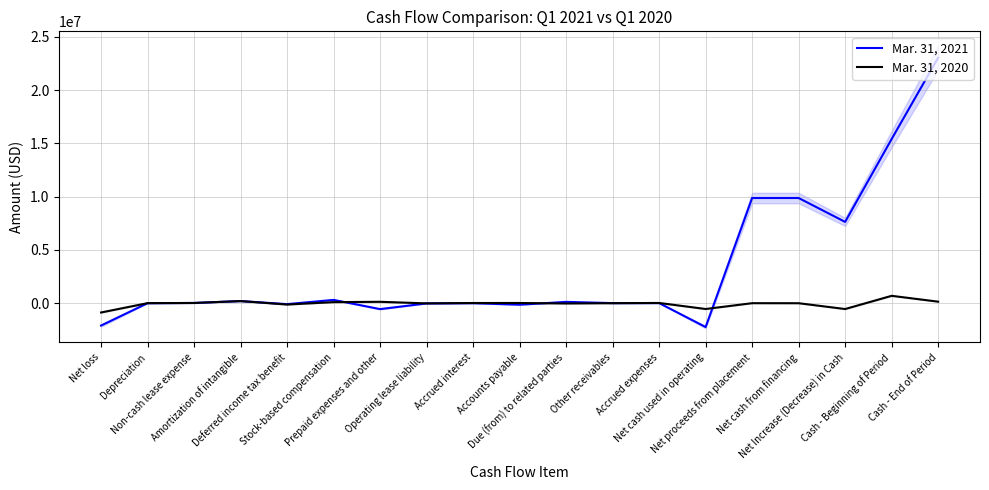

The Mar. 31, 2021 series shows 122564 at Due (from) to related parties. True or false?

True